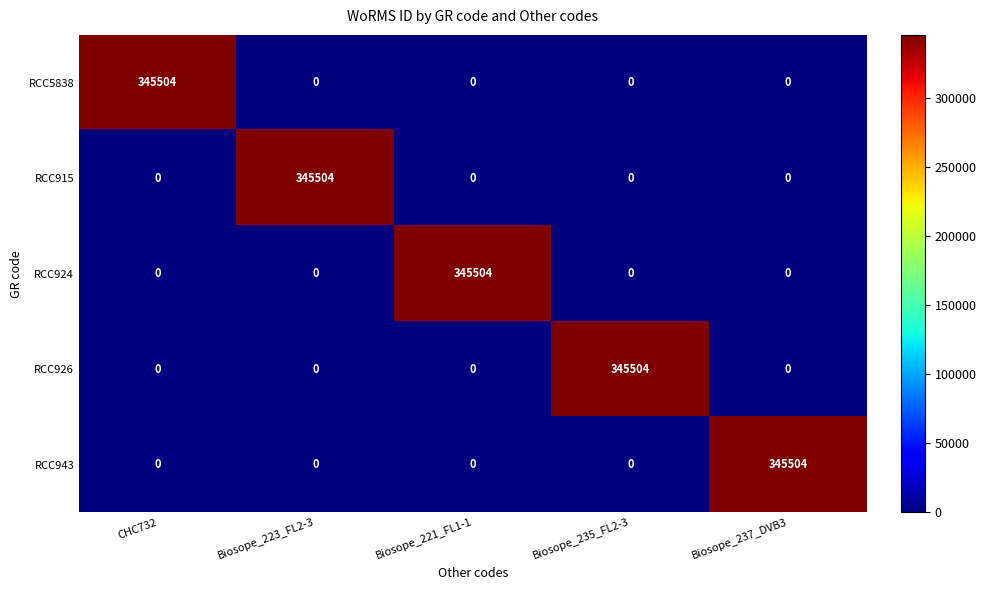

What is the average value of the RCC5838 series?

69101